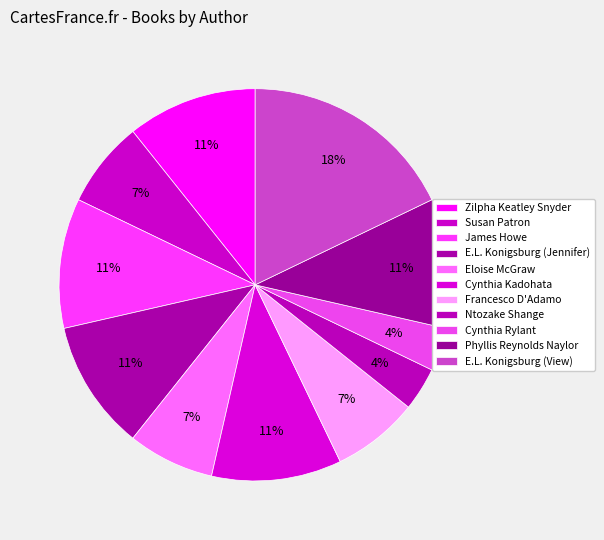

True or false: Susan Patron accounts for 7% of the total.

True